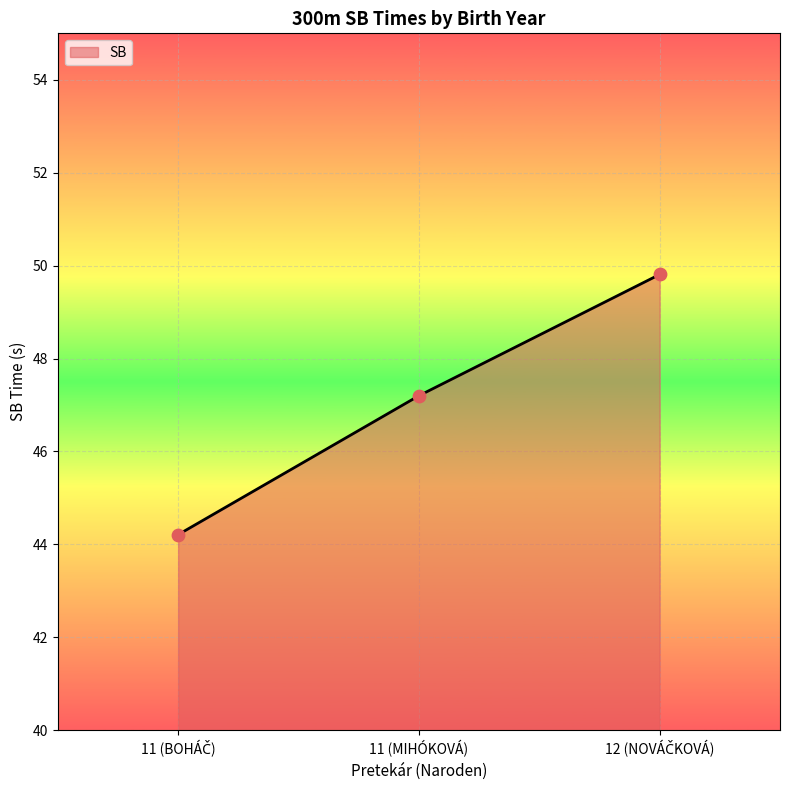

True or false: the data shows 84.5 at 11 (MIHÓKOVÁ).

False